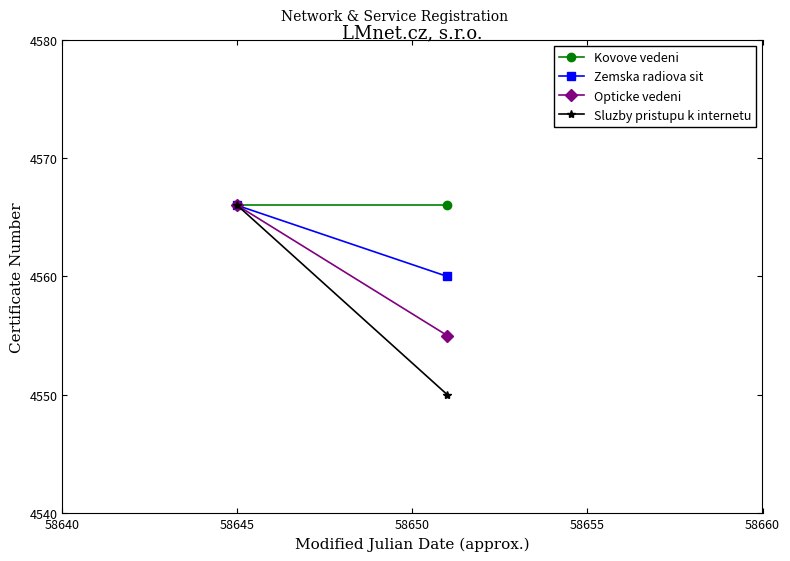

How many lines are shown in the chart?

4